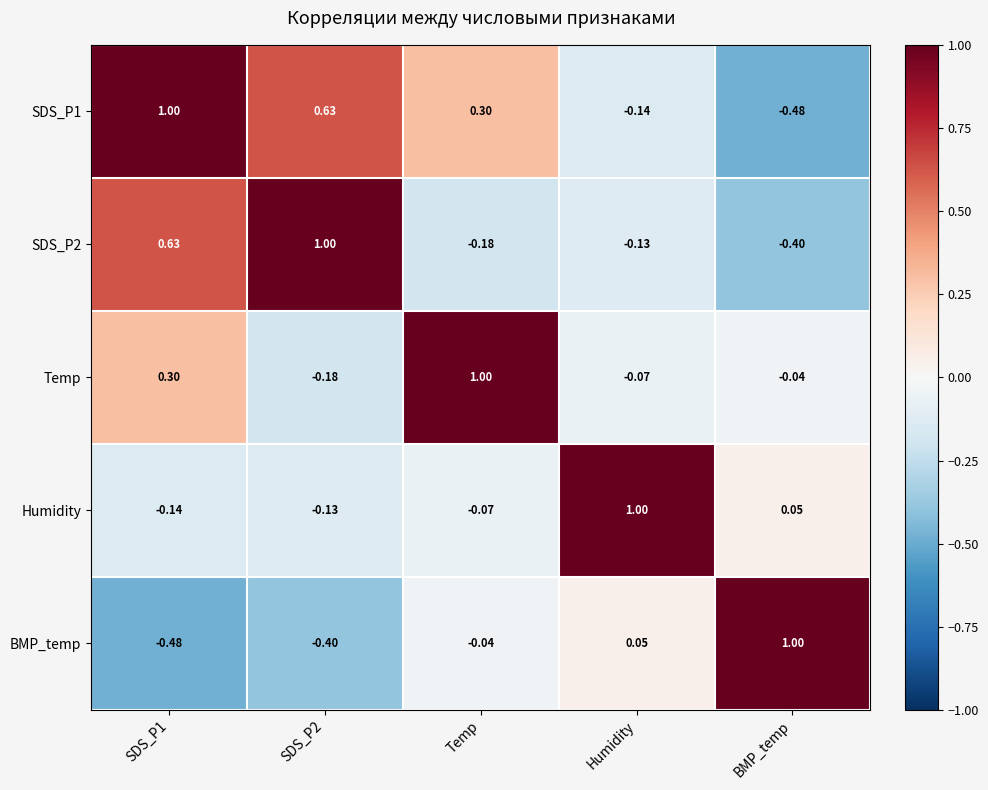

Where is SDS_P2 nearest to the value 0?

Humidity